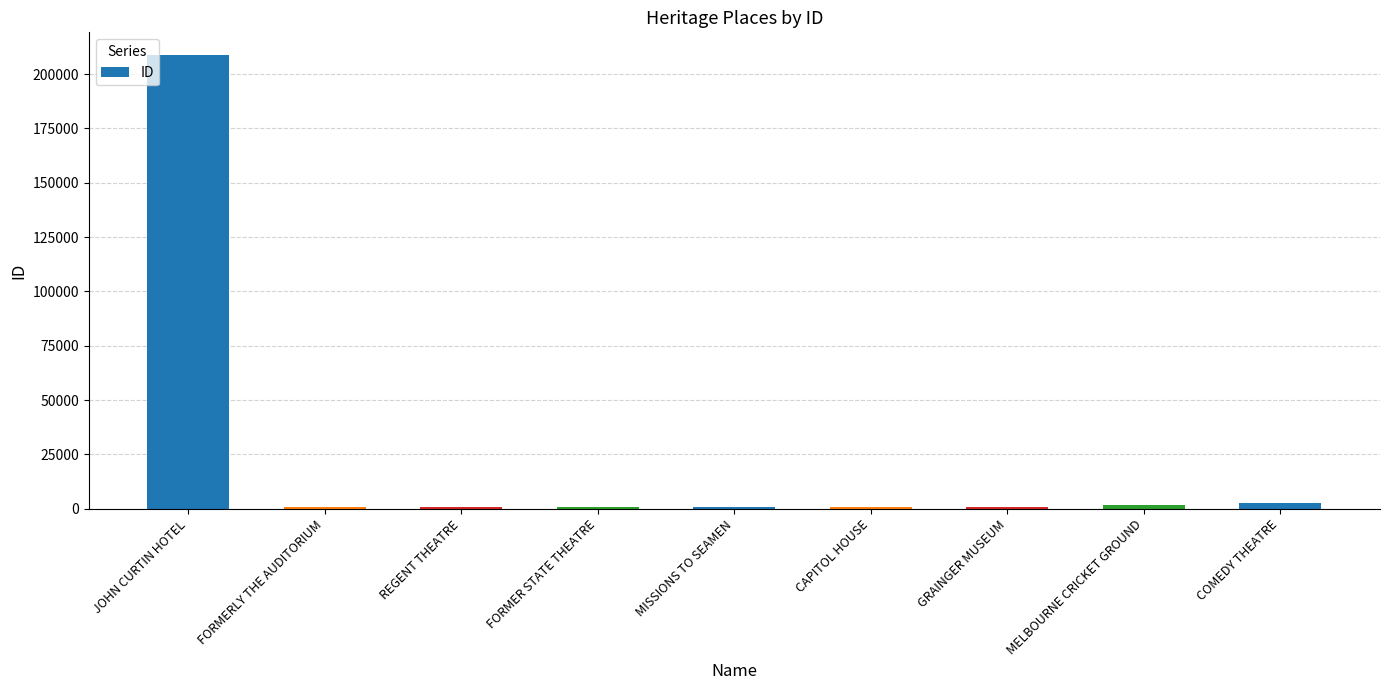

What is the label of the 4th bar from the left?

FORMER STATE THEATRE